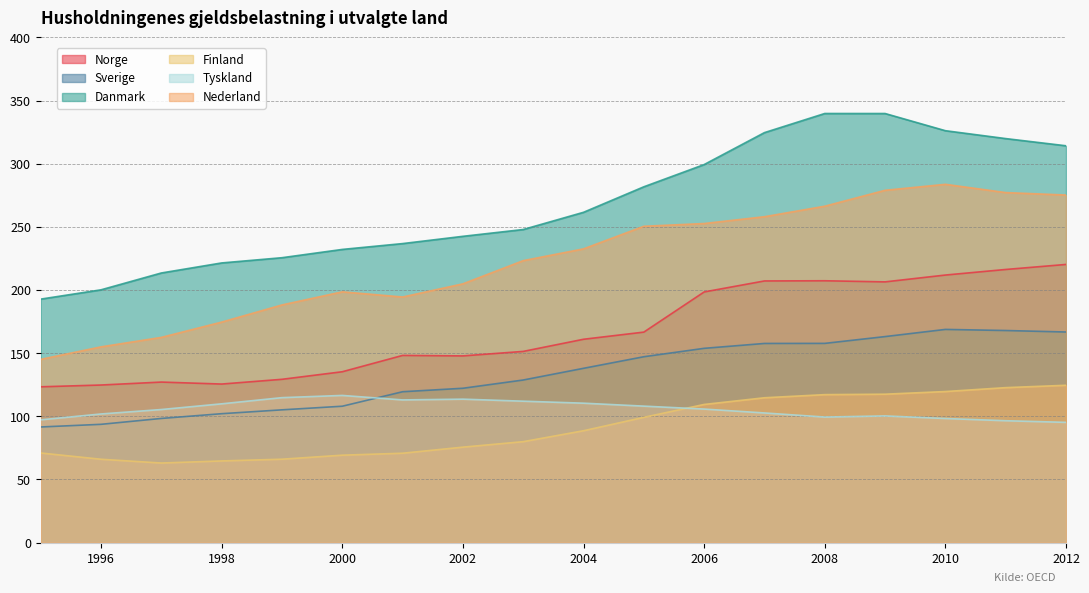

Reading left to right, extract all data points from this chart.

Norge: 123.4	124.8	127.1	125.5	129.3	135.3	148.2	147.8	151.4	161.0	166.7	198.5	207.2	207.3	206.4	211.9	216.3	220.3
Sverige: 91.5	93.6	98.3	102.1	105.1	108.0	119.5	122.2	128.7	138.0	147.2	153.8	157.7	157.7	163.1	168.8	167.9	166.8
Danmark: 192.8	200.2	213.5	221.4	225.6	232.1	236.8	242.5	247.9	261.5	281.7	299.3	324.6	339.8	339.8	326.2	319.9	314.2
Finland: 71.0	66.0	63.0	64.7	66.0	69.2	70.8	75.6	79.9	88.6	99.2	109.4	114.7	117.2	117.5	119.6	122.7	124.6
Tyskland: 97.2	101.8	105.4	109.9	114.8	116.5	113.0	113.6	112.0	110.4	108.1	105.7	102.6	99.4	100.3	98.3	96.5	95.2
Nederland: 145.1	155.0	162.5	174.6	188.2	198.6	194.5	204.9	223.3	232.6	250.5	252.6	258.0	266.4	279.0	283.7	277.1	275.2